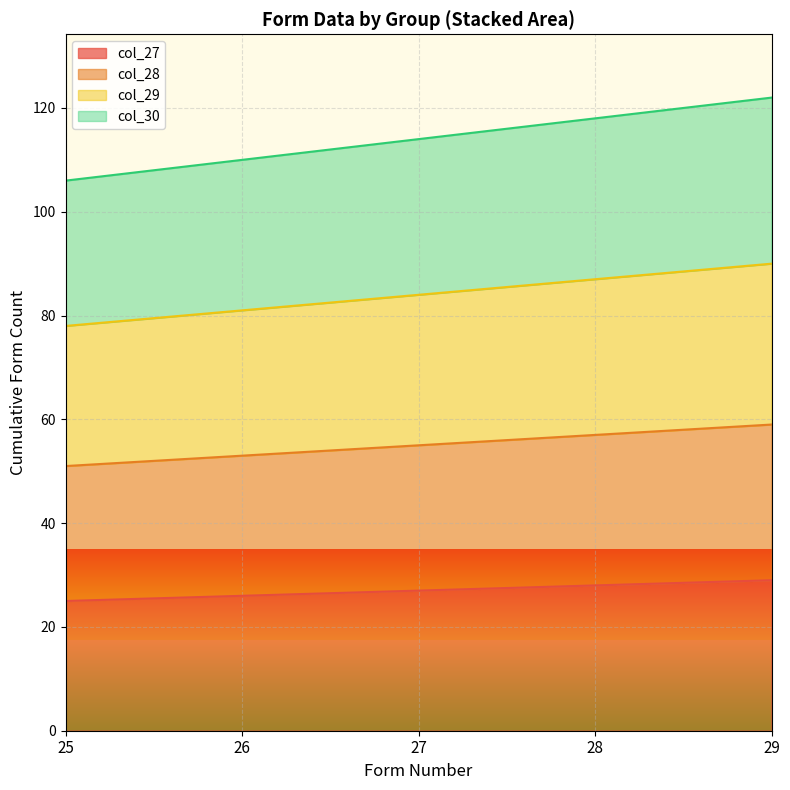

Between 26 and 29, which is larger?

29